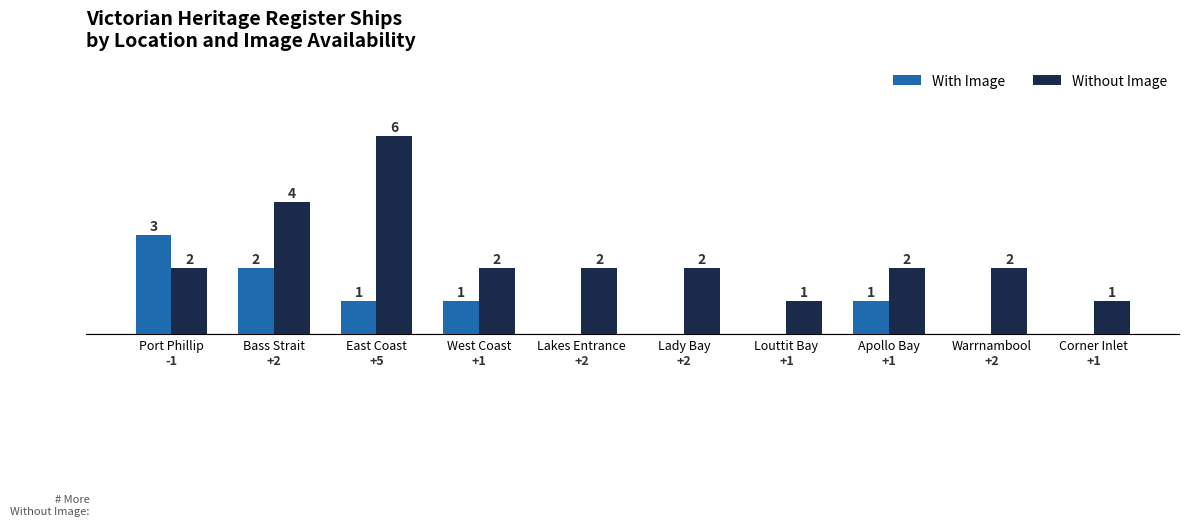

Reading right to left, extract all data points from this chart.

With Image: 0	0	1	0	0	0	1	1	2	3
Without Image: 1	2	2	1	2	2	2	6	4	2